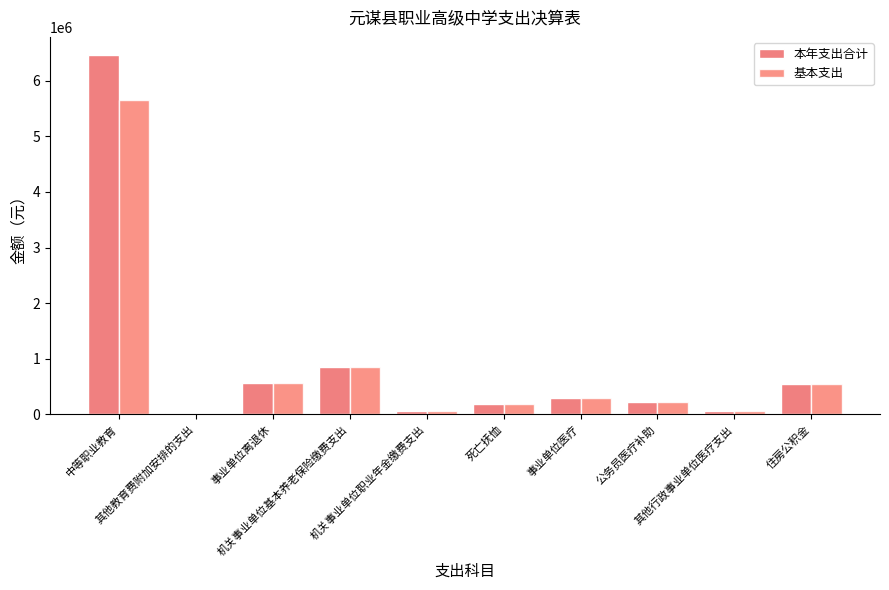

Reading left to right, list all the values displayed in this chart.

本年支出合计: 中等职业教育=6468117.0	其他教育费附加安排的支出=20500.0	事业单位离退休=553948.7	机关事业单位基本养老保险缴费支出=854255.4	机关事业单位职业年金缴费支出=66247.1	死亡抚恤=176789.8	事业单位医疗=285935.4	公务员医疗补助=223053.4	其他行政事业单位医疗支出=48876.9	住房公积金=536490.0
基本支出: 中等职业教育=5664307.9	其他教育费附加安排的支出=0.0	事业单位离退休=553948.7	机关事业单位基本养老保险缴费支出=854255.4	机关事业单位职业年金缴费支出=66247.1	死亡抚恤=176789.8	事业单位医疗=285935.4	公务员医疗补助=223053.4	其他行政事业单位医疗支出=48876.9	住房公积金=536490.0